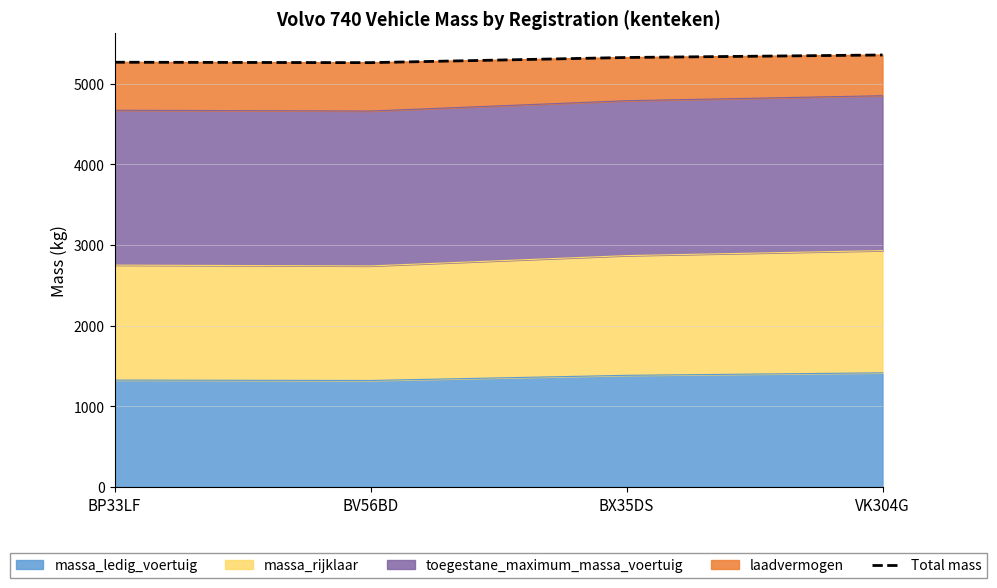

How many data points are less than 5324?

2